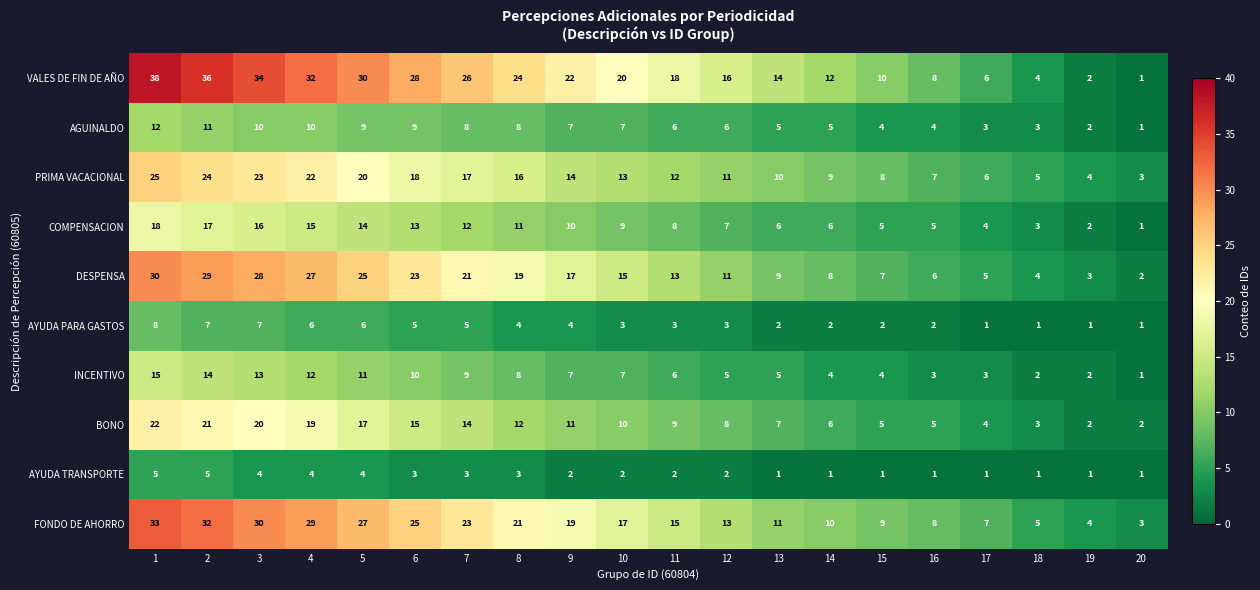

True or false: COMPENSACION has a value of 4 at 11.

False